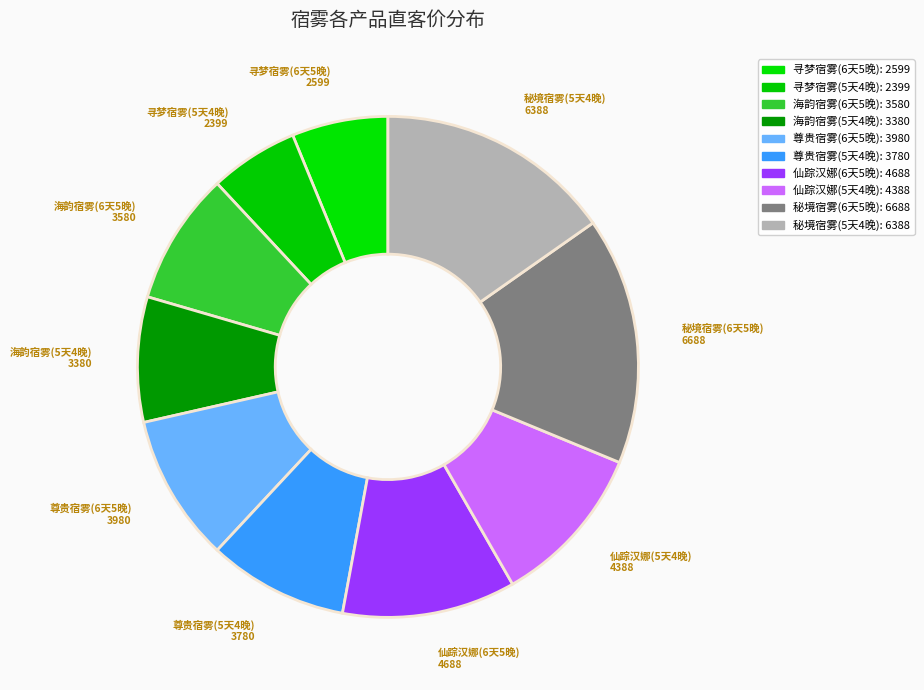

Does any single category account for the majority?

No